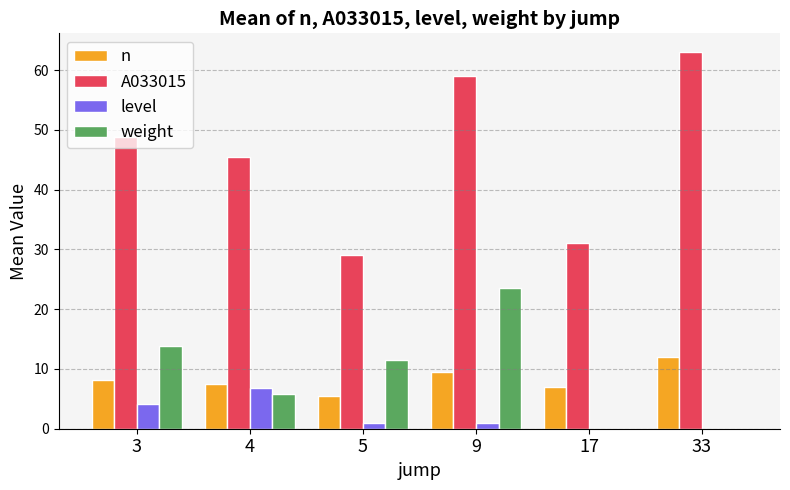

Is it true that weight equals 21.3 at 3?

False